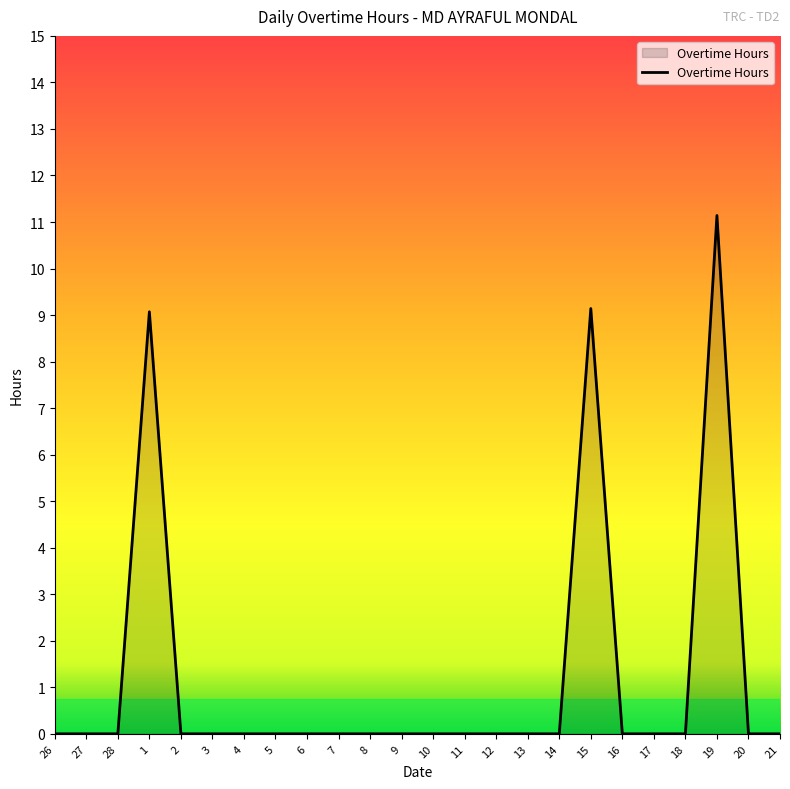

At which category does the chart reach its peak across all series?

19